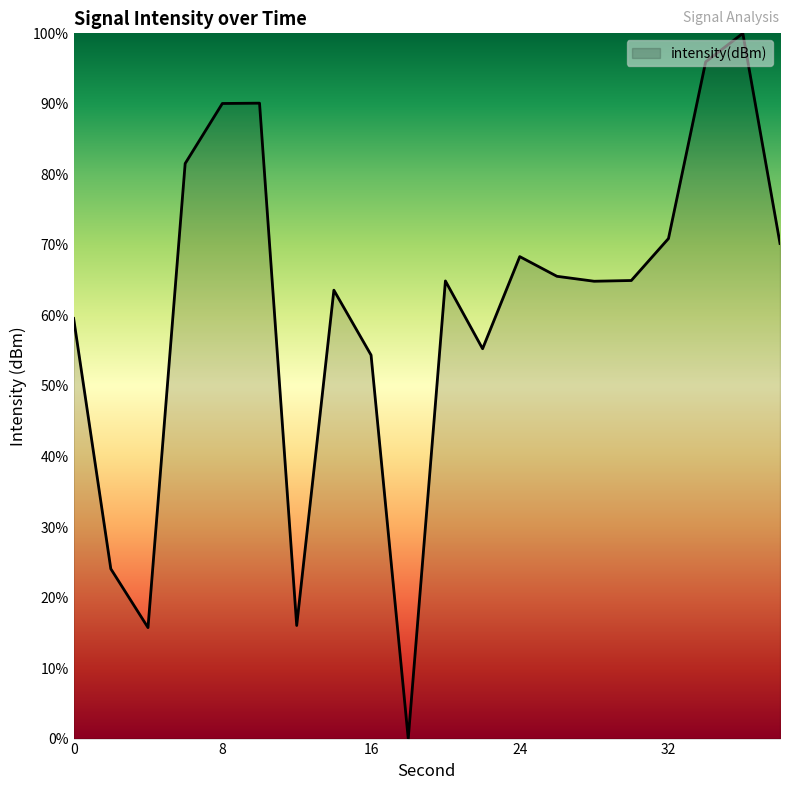

What is the difference between the maximum and minimum values?

100.0